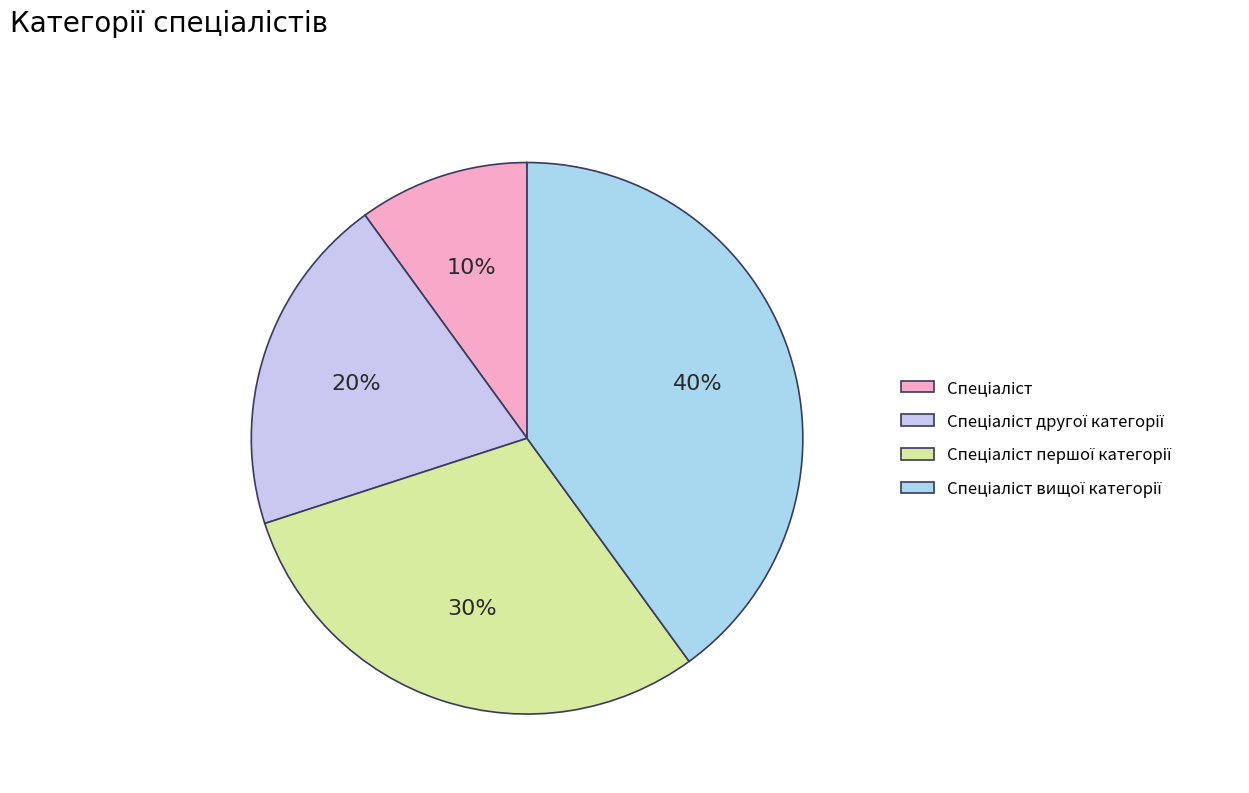

How many slices are in this pie chart?

4